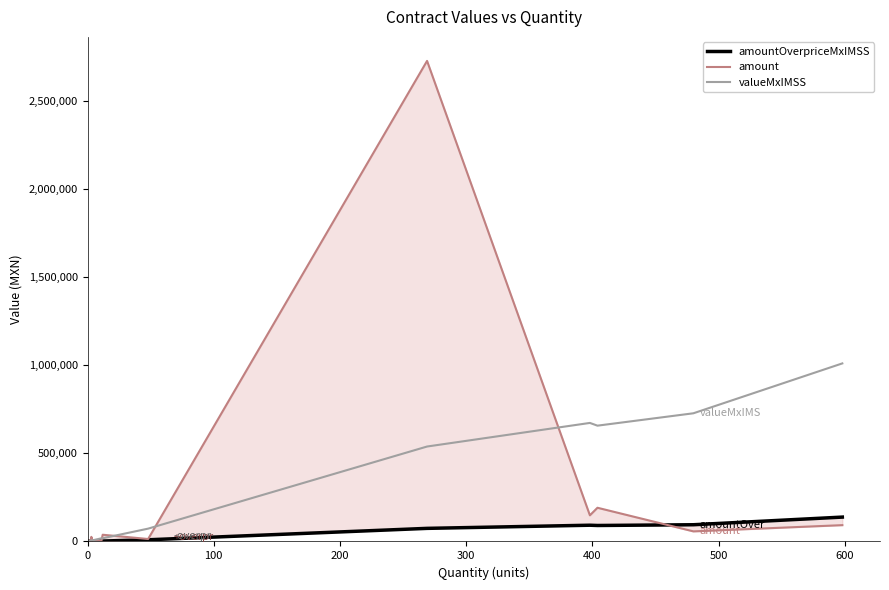

Reading left to right, extract all data points from this chart.

amountOverpriceMxIMSS: 2082.5	673.7	593.5	898.3	2470.1	2374.0	9495.9	74372.3	92236.2	90720.2	94958.6	138384.9
amount: 5520.7	3522.9	26083.3	2189.3	3564.6	38139.5	13867.0	2729492.2	148579.0	191400.0	57253.4	92615.6
valueMxIMSS: 3542.3	4884.1	4550.1	6512.1	17908.3	18200.4	72801.6	539198.9	673226.4	657722.2	728016.2	1011329.9